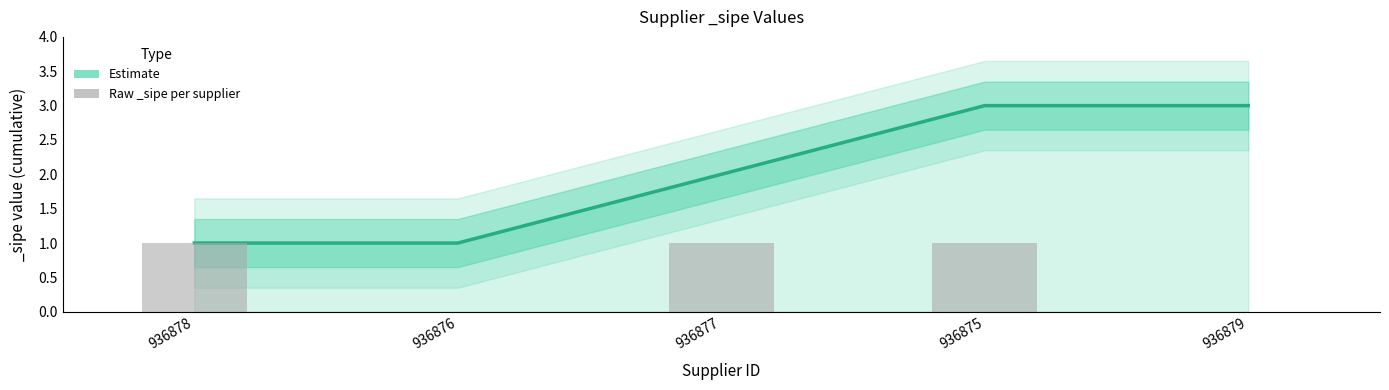

Which series has the largest total across all categories?

Estimate